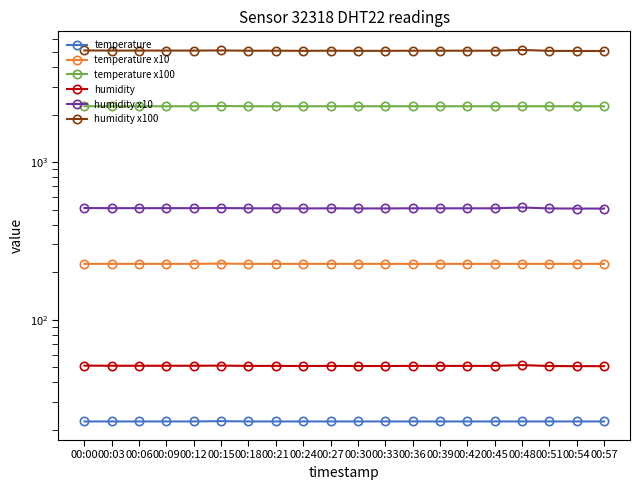

Which series has the widest spread of values?

humidity x100